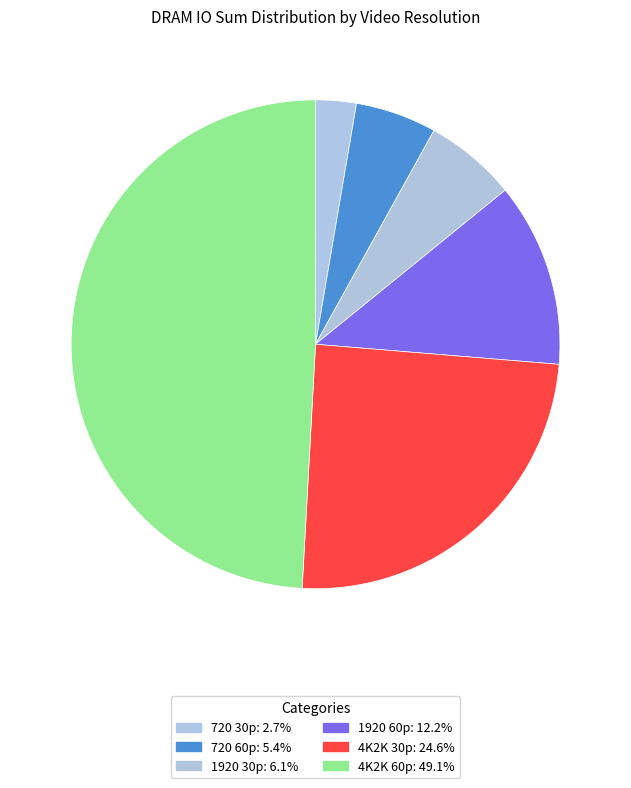

To the nearest percent, what portion does 1920 60p represent?

12%